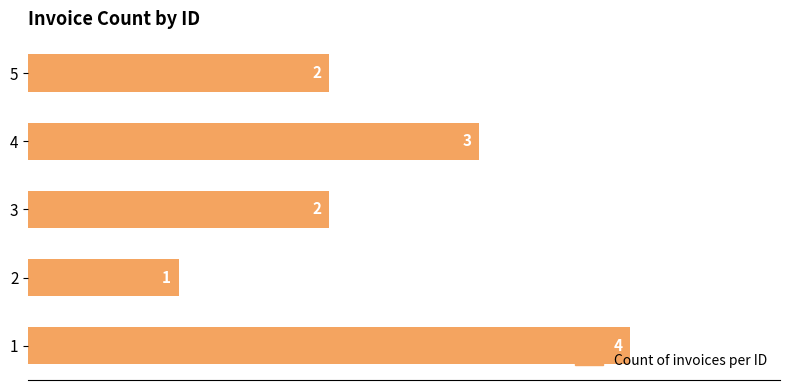

What is the change in value from 1 to 2?

-3